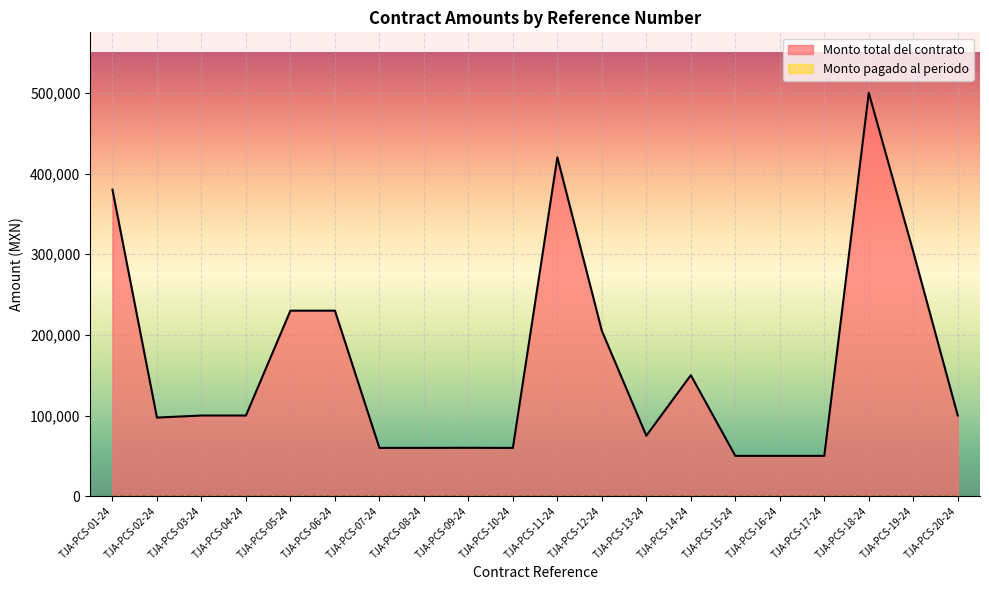

True or false: the data has more than 0 interior local peaks.

True